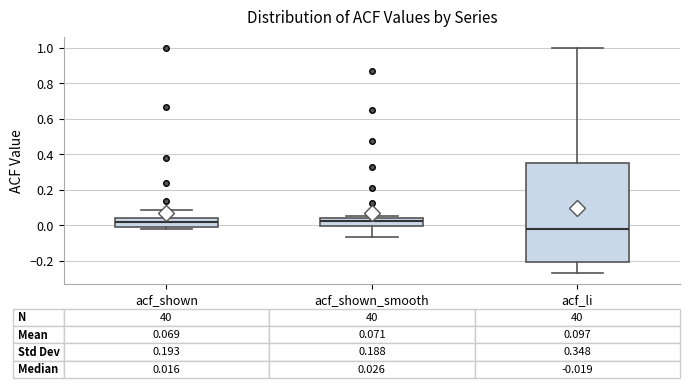

Which box's median line is the lowest?

acf_li